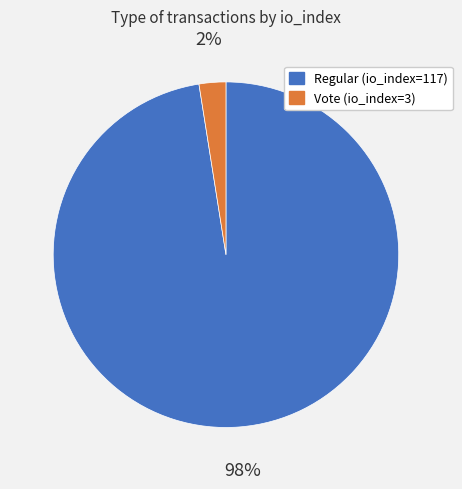

Count the number of slices in the pie.

2